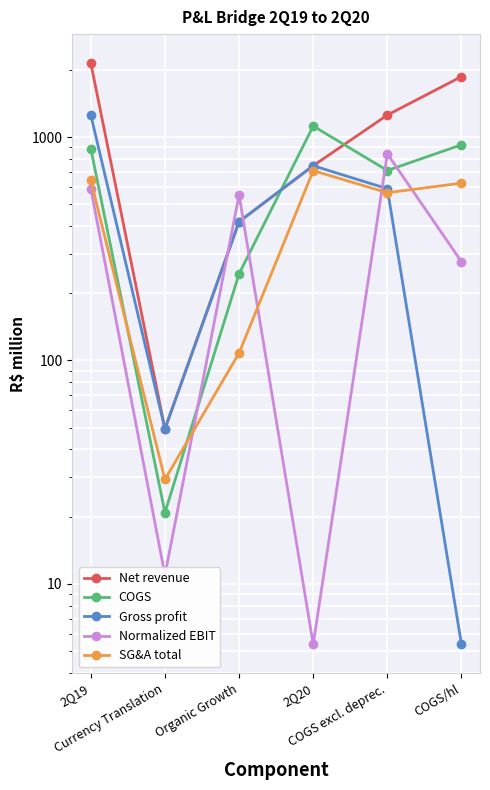

True or false: Net revenue has more than 2 points higher than both neighbors.

False